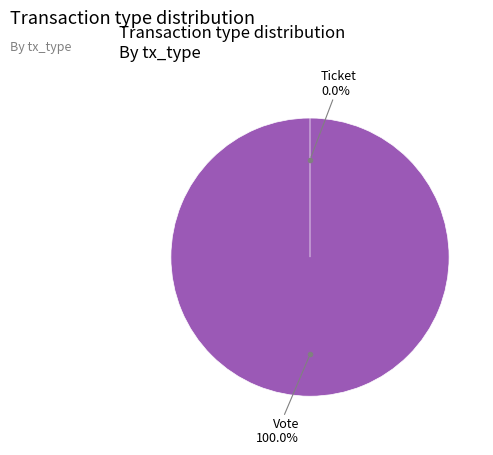

Count the number of slices in the pie.

2